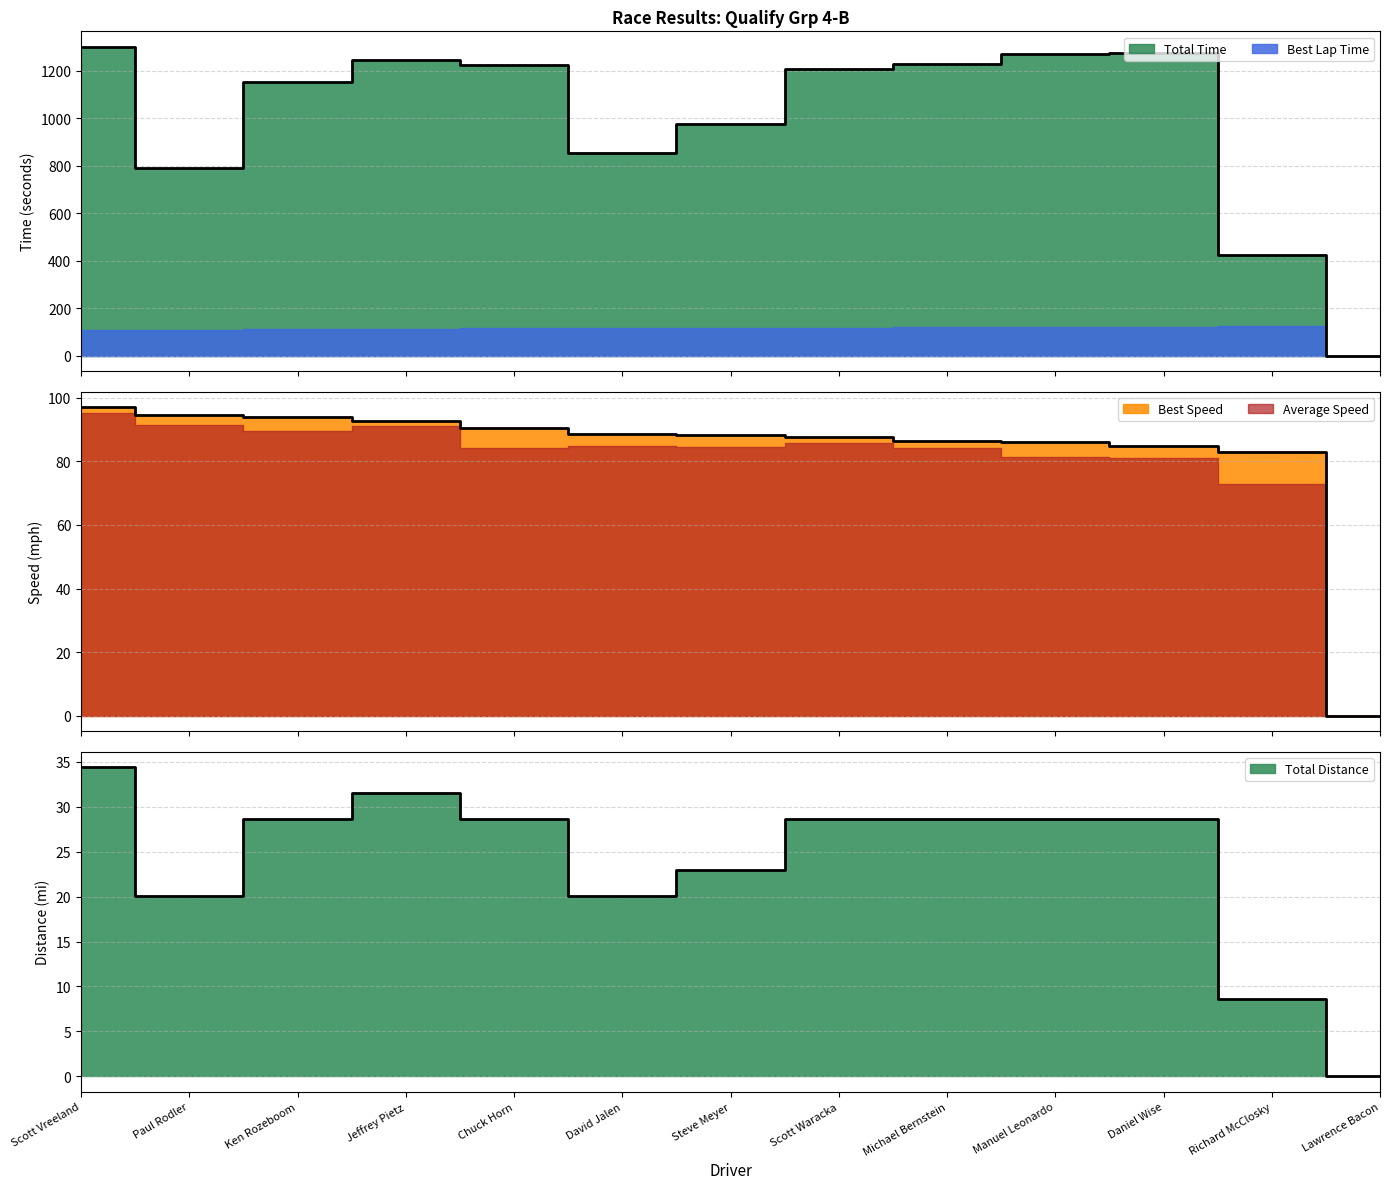

At which category does the chart reach its minimum across all series?

Lawrence Bacon